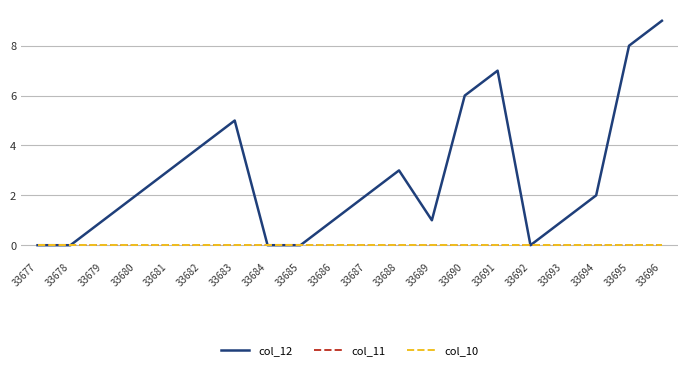

Reading left to right, transcribe all the data shown in this chart.

col_12: 33677=0	33678=0	33679=1	33680=2	33681=3	33682=4	33683=5	33684=0	33685=0	33686=1	33687=2	33688=3	33689=1	33690=6	33691=7	33692=0	33693=1	33694=2	33695=8	33696=9
col_11: 33677=0	33678=0	33679=0	33680=0	33681=0	33682=0	33683=0	33684=0	33685=0	33686=0	33687=0	33688=0	33689=0	33690=0	33691=0	33692=0	33693=0	33694=0	33695=0	33696=0
col_10: 33677=0	33678=0	33679=0	33680=0	33681=0	33682=0	33683=0	33684=0	33685=0	33686=0	33687=0	33688=0	33689=0	33690=0	33691=0	33692=0	33693=0	33694=0	33695=0	33696=0